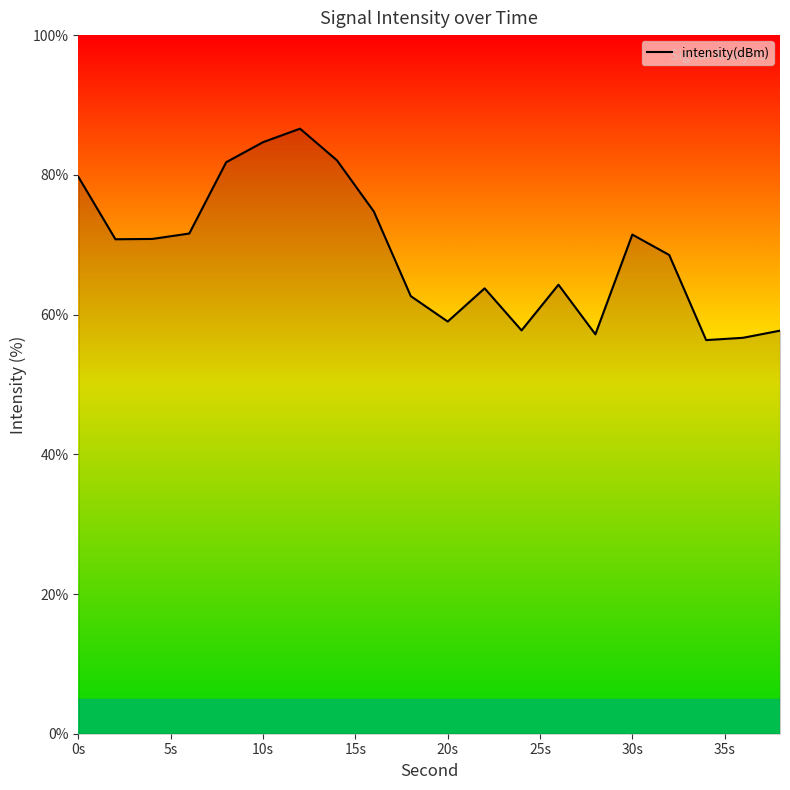

What is the difference between the maximum and minimum values?

30.3